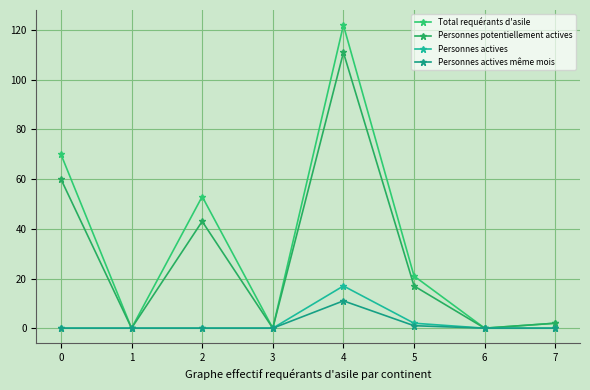

What is the total value across all series at 5?

41